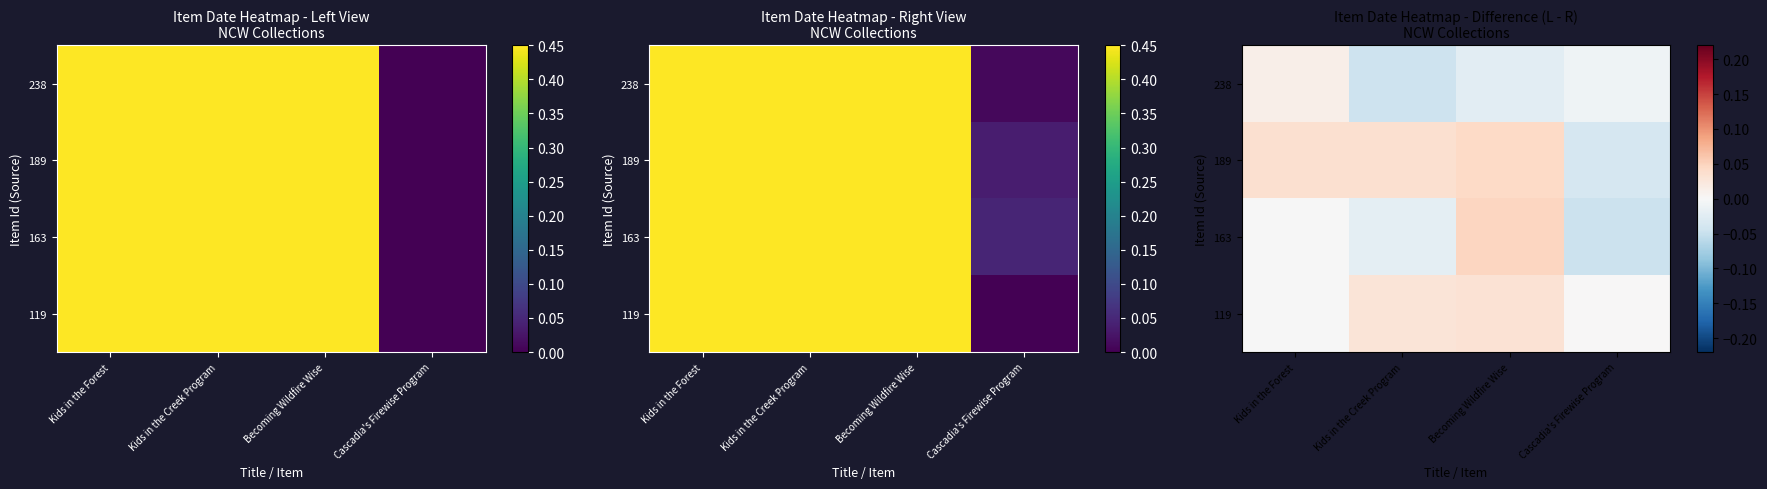

How many categories are shown in the chart?

4